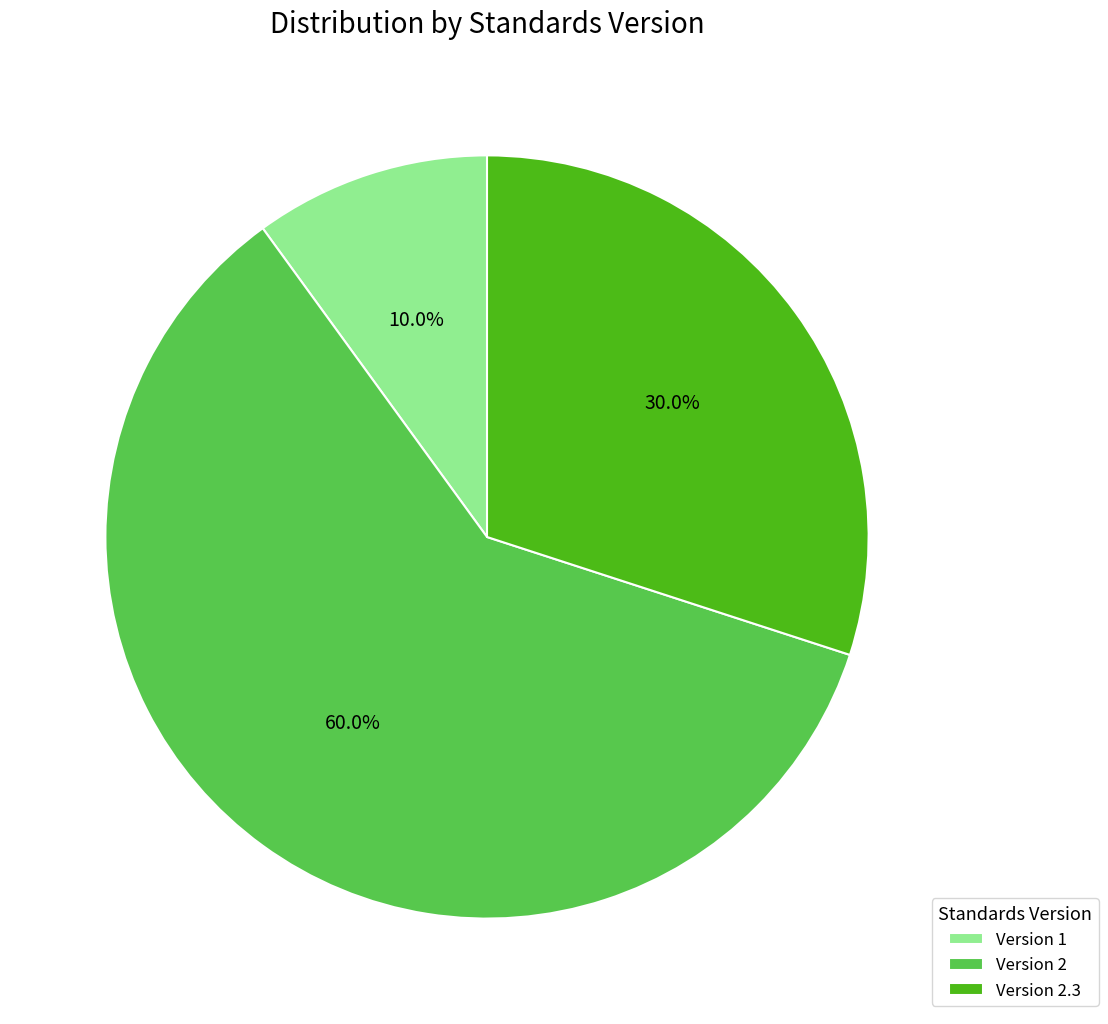

Is there a majority slice in this chart?

Yes